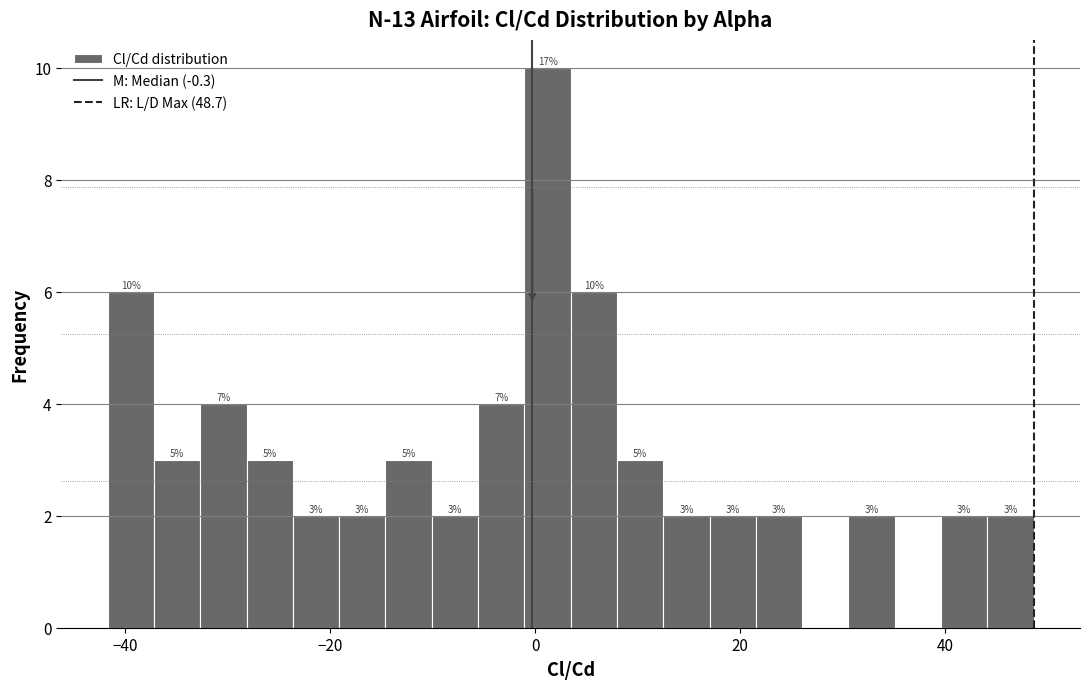

Read against the x-axis, roughly where is the centre of the tallest bar?

2